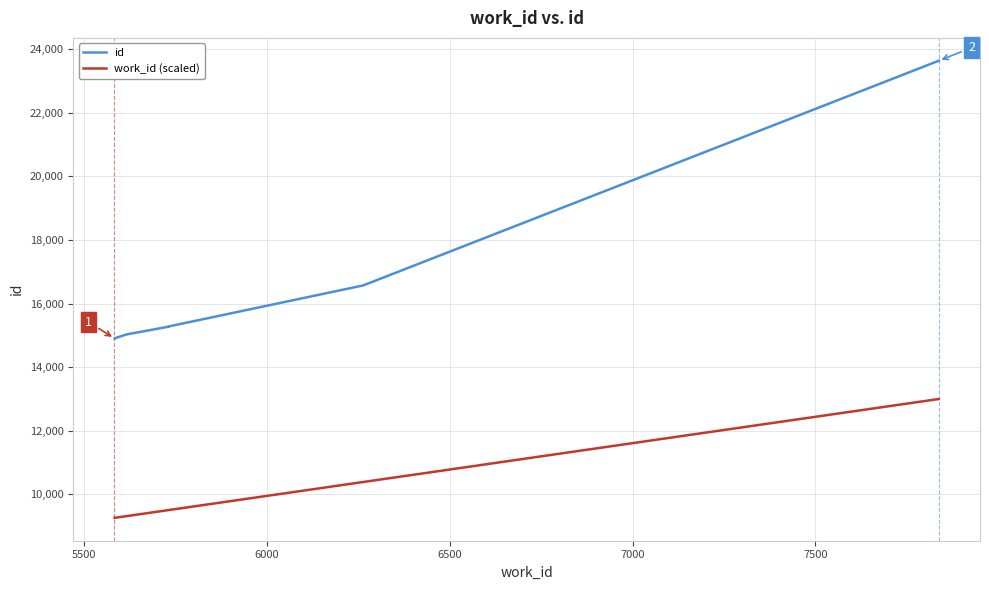

What is the average value of the id series?

16141.9